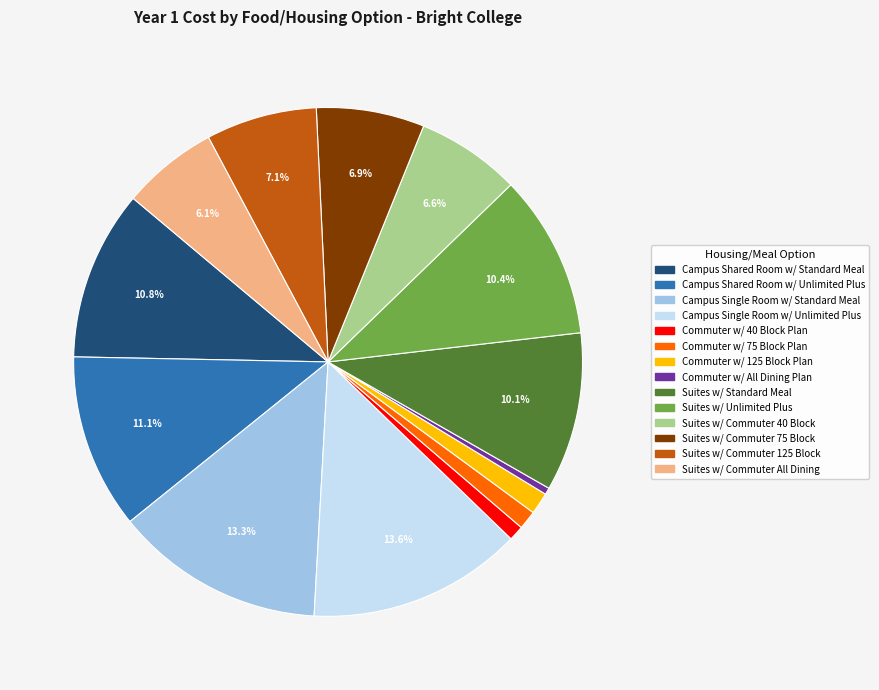

Between Campus Shared Room w/ Standard Meal and Suites w/ Standard Meal, which is larger?

Campus Shared Room w/ Standard Meal